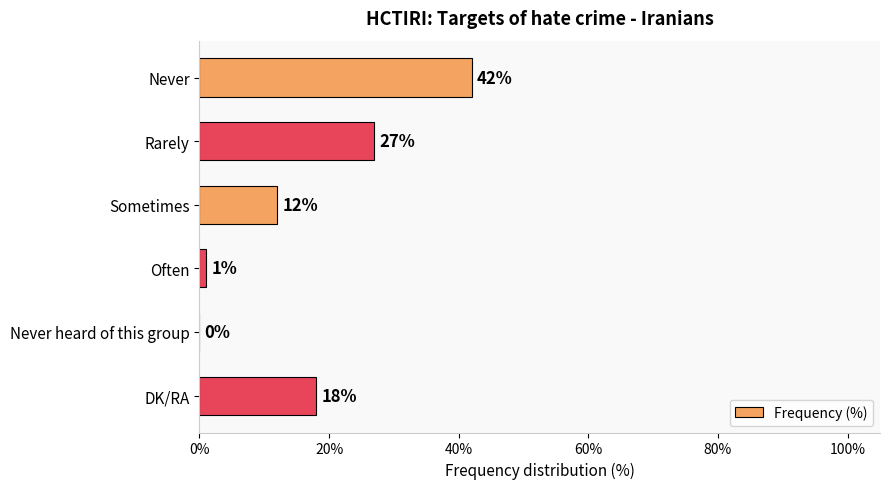

At which label is the value closest to 21?

DK/RA